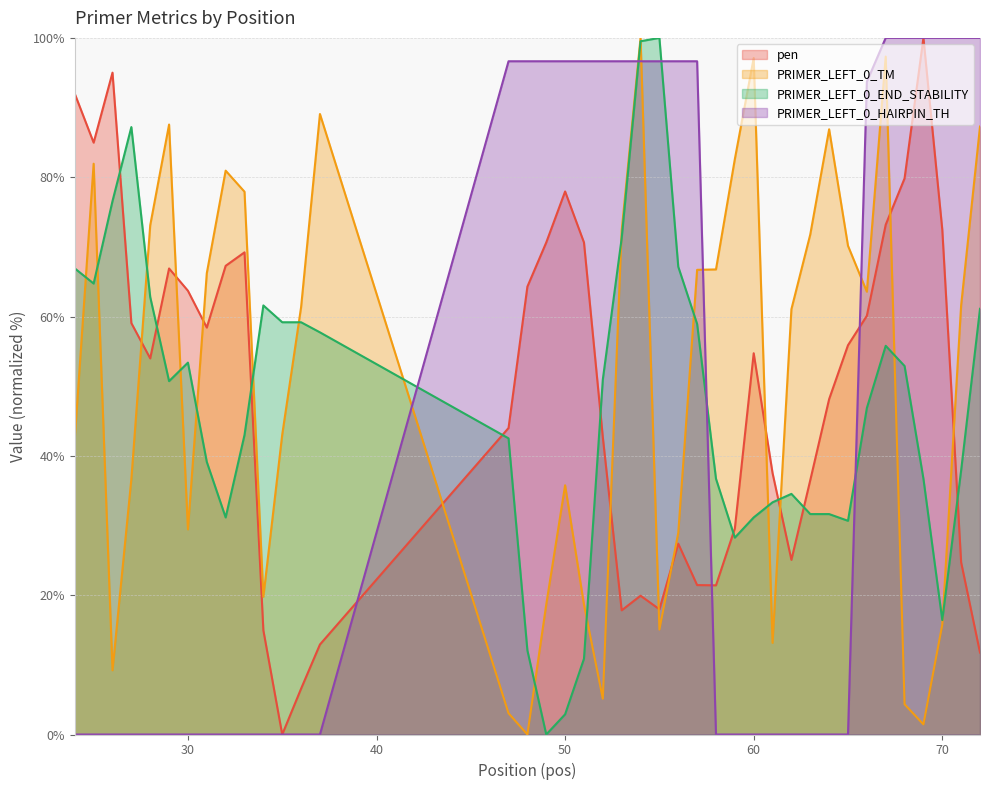

Rank the categories by PRIMER_LEFT_0_END_STABILITY value from highest to lowest.

55, 54, 27, 26, 53, 56, 24, 25, 28, 34, 72, 35, 36, 57, 37, 67, 30, 68, 52, 29, 66, 33, 47, 31, 71, 58, 69, 62, 61, 63, 64, 32, 60, 65, 59, 70, 48, 51, 50, 49